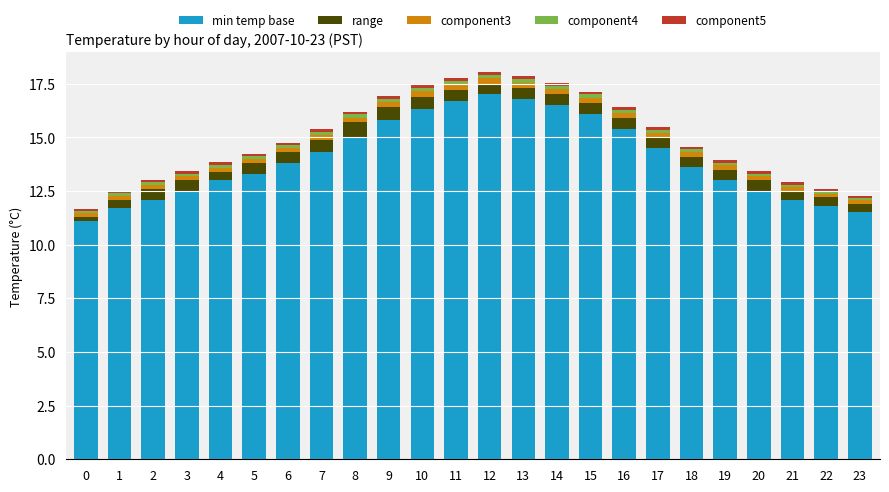

Is it true that min temp base equals 15.9 at 2?

False